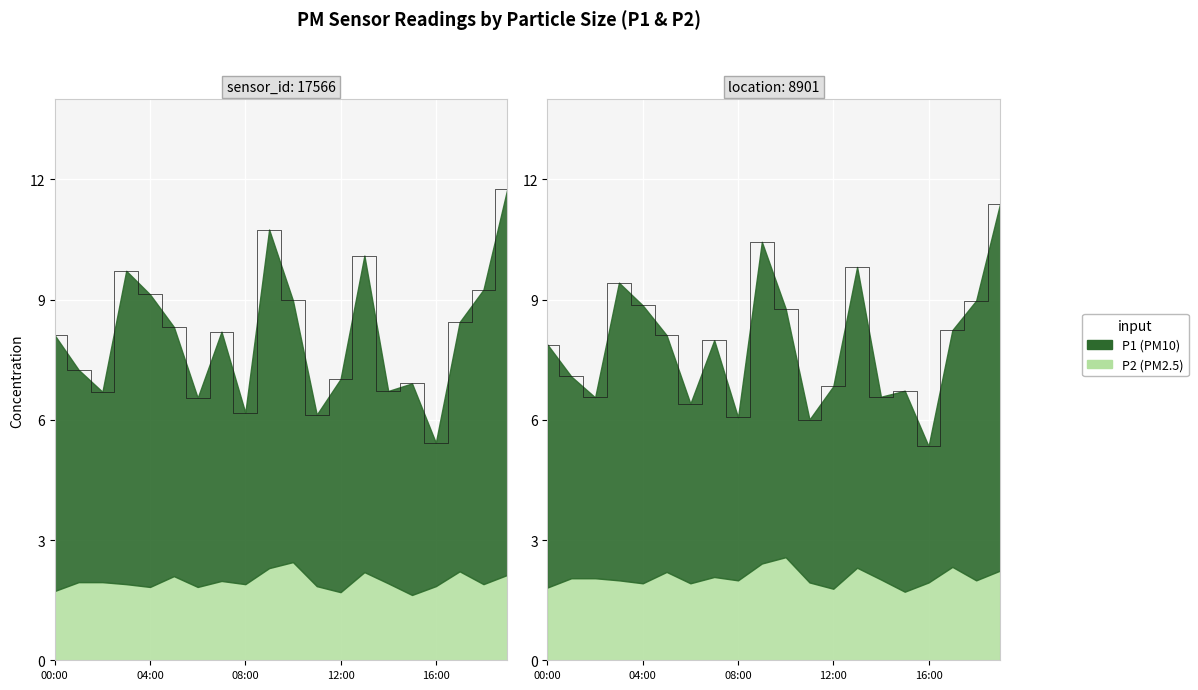

What is the difference between the maximum and second lowest values?

5.6